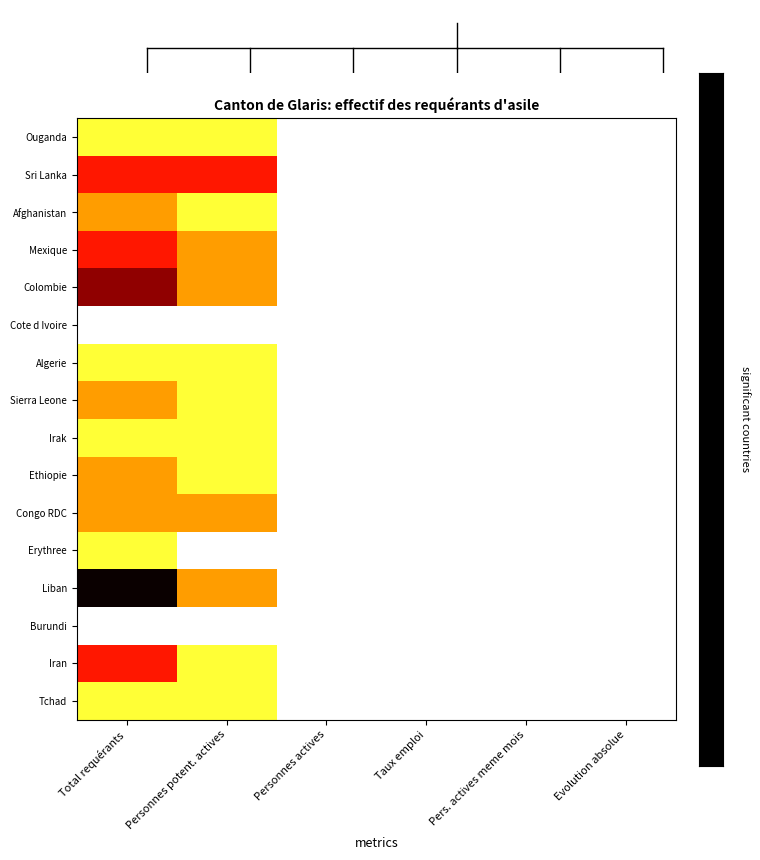

Which category has the highest value across all series?

Total requérants